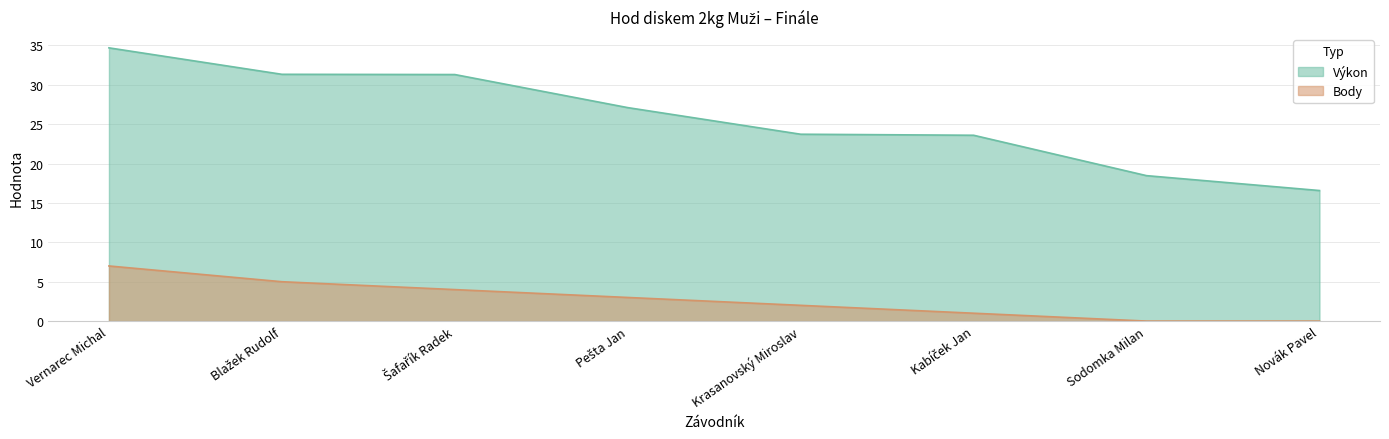

The Body series shows 0.0 at Novák Pavel. True or false?

True